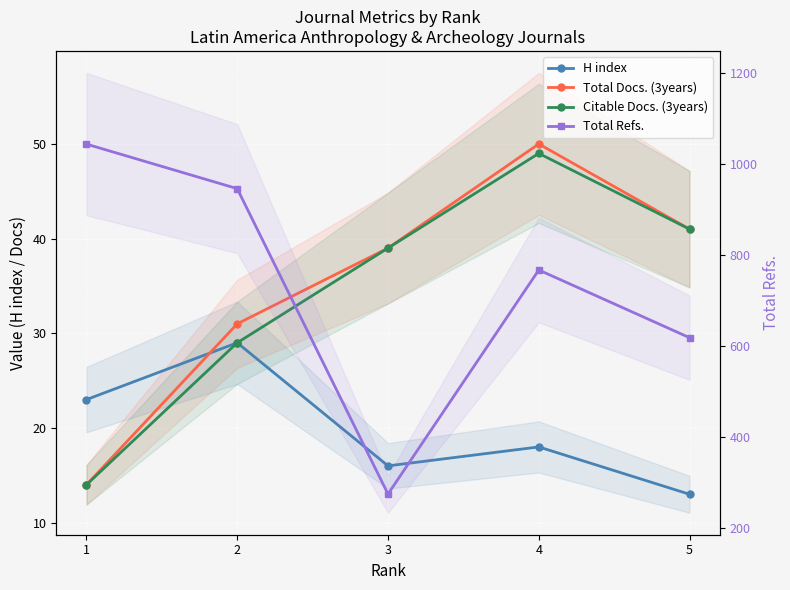

True or false: Total Refs. and H index intersect in this chart.

False